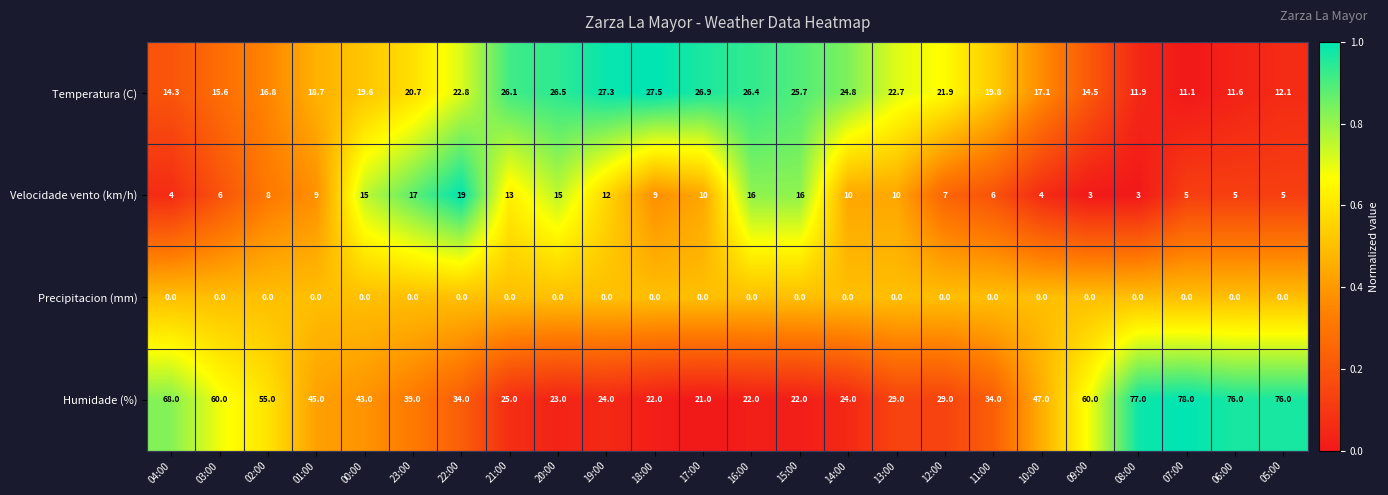

At which label does Humidade (%) reach its minimum?

17:00